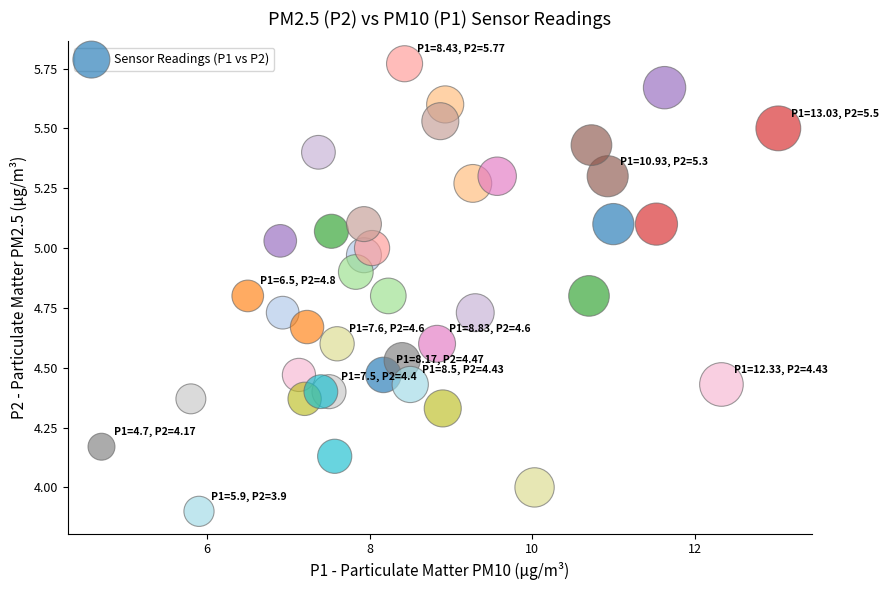

What is the range of X values (max minus min)?

8.3